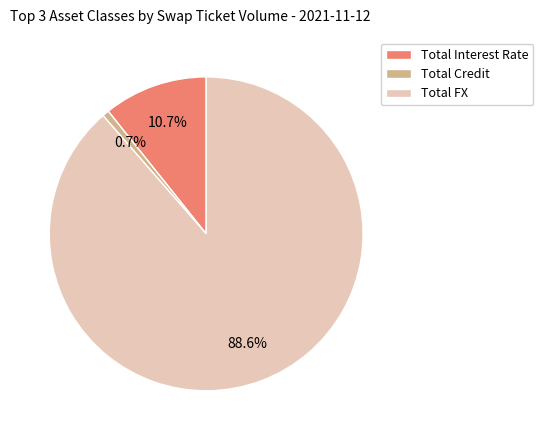

What is the total percentage of Total Interest Rate and Total FX?

99.3%